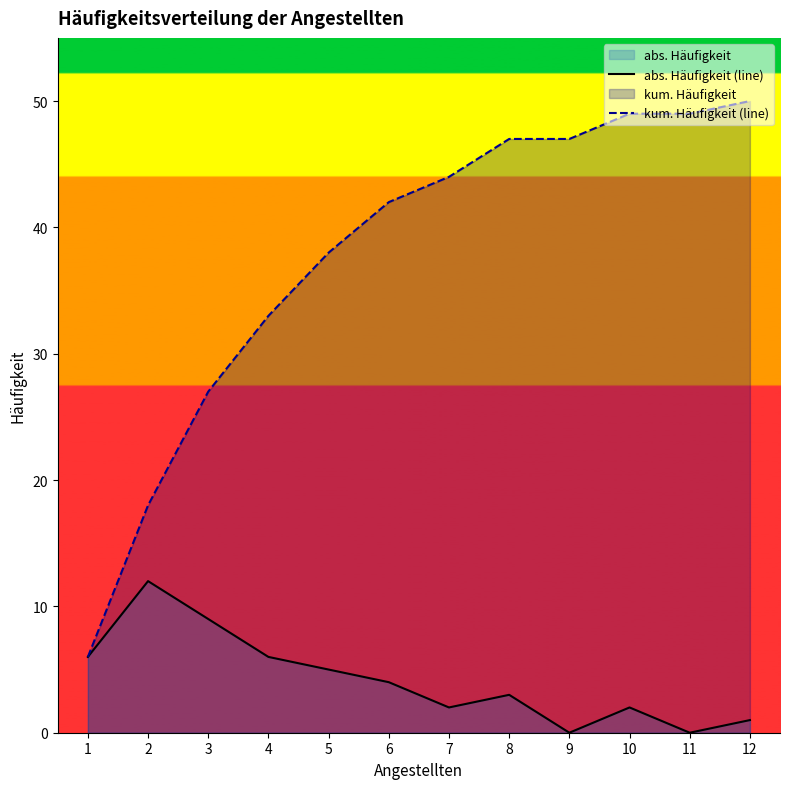

Read the abs. Häufigkeit (line) value at 5, to the nearest 5.

5